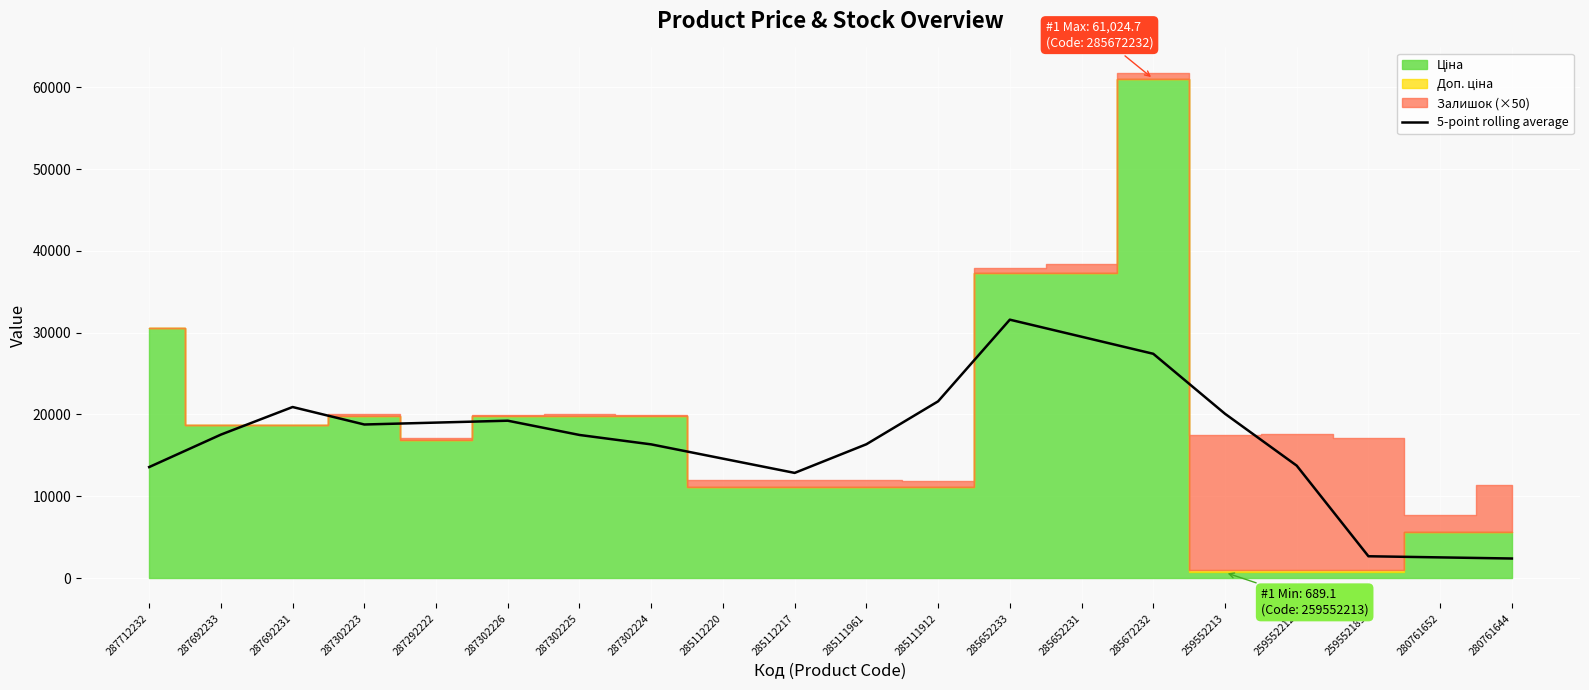

Reading left to right, what are all the values shown in this chart?

13571.1	17537.3	20909.9	18773.7	19005.6	19237.5	17494.0	16344.1	14600.6	12857.1	16359.5	21605.3	31587.6	29502.7	27417.8	20087.0	13745.6	2667.9	2530.0	2392.2